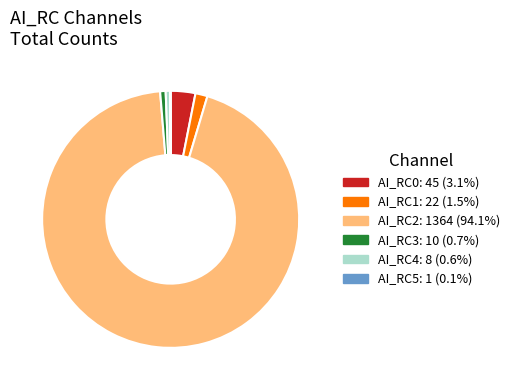

Is the sum of AI_RC2 and AI_RC3 greater than half?

Yes